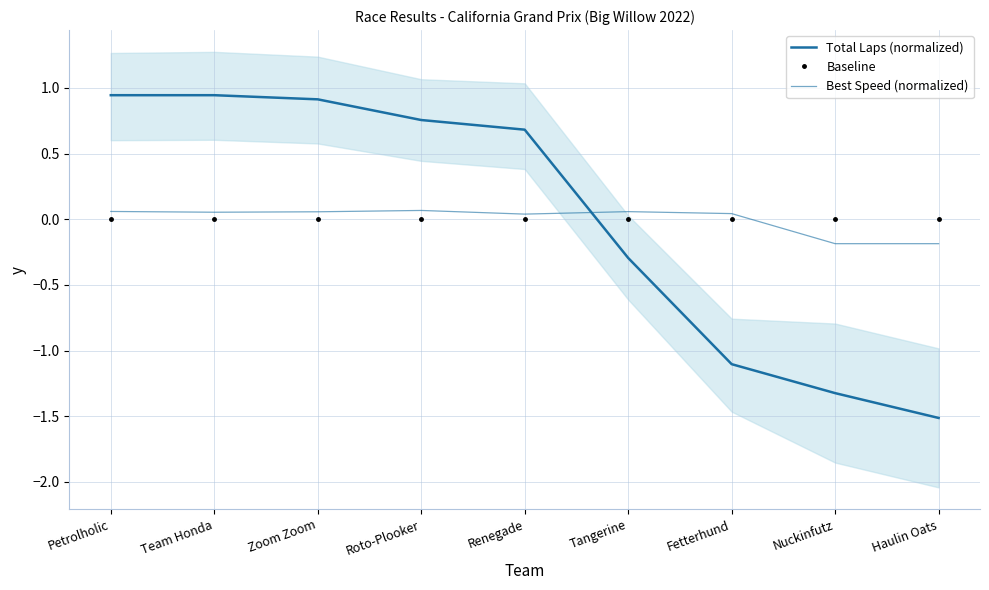

Rank the series at Roto-Plooker from highest to lowest value.

Total Laps (normalized), Best Speed (normalized), Baseline